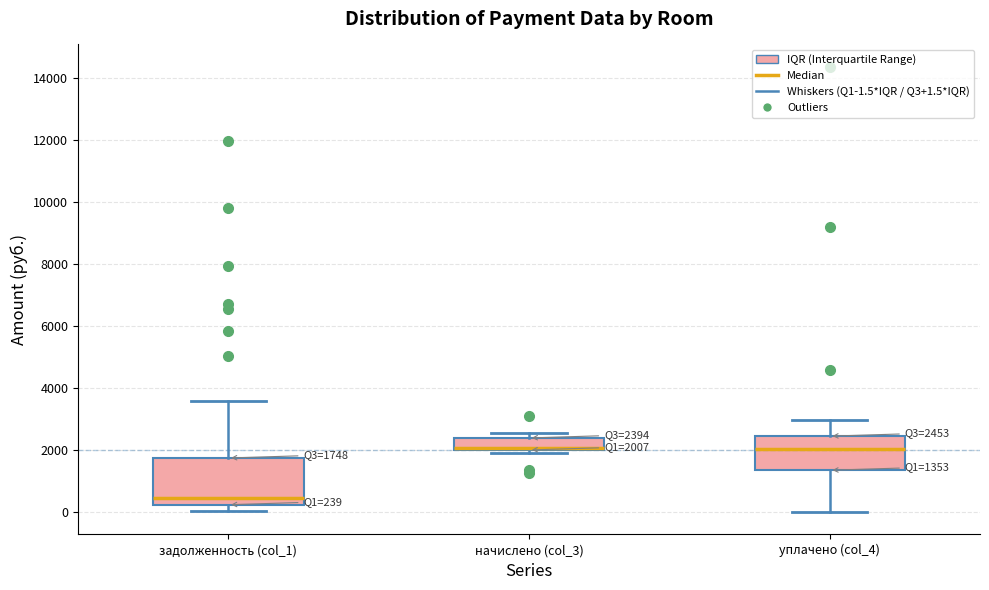

Which box is the tallest, from its lower edge to its upper edge?

задолженность (col_1)